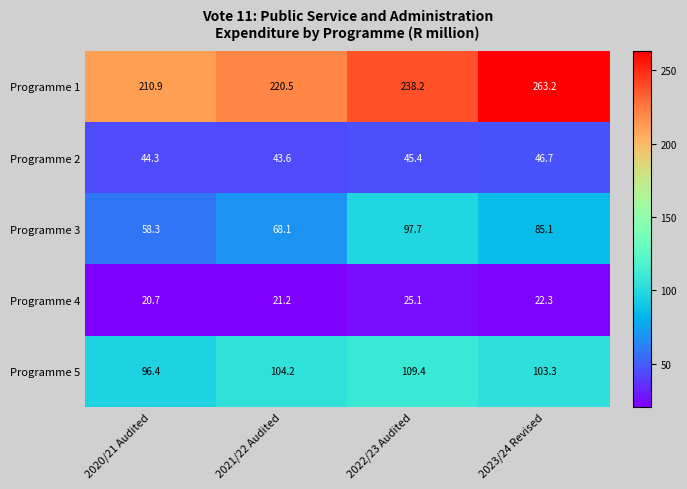

Reading right to left, extract all data points from this chart.

Programme 1: 2023/24 Revised=263.2	2022/23 Audited=238.2	2021/22 Audited=220.5	2020/21 Audited=210.9
Programme 2: 2023/24 Revised=46.7	2022/23 Audited=45.4	2021/22 Audited=43.6	2020/21 Audited=44.3
Programme 3: 2023/24 Revised=85.1	2022/23 Audited=97.7	2021/22 Audited=68.1	2020/21 Audited=58.3
Programme 4: 2023/24 Revised=22.3	2022/23 Audited=25.1	2021/22 Audited=21.2	2020/21 Audited=20.7
Programme 5: 2023/24 Revised=103.3	2022/23 Audited=109.4	2021/22 Audited=104.2	2020/21 Audited=96.4